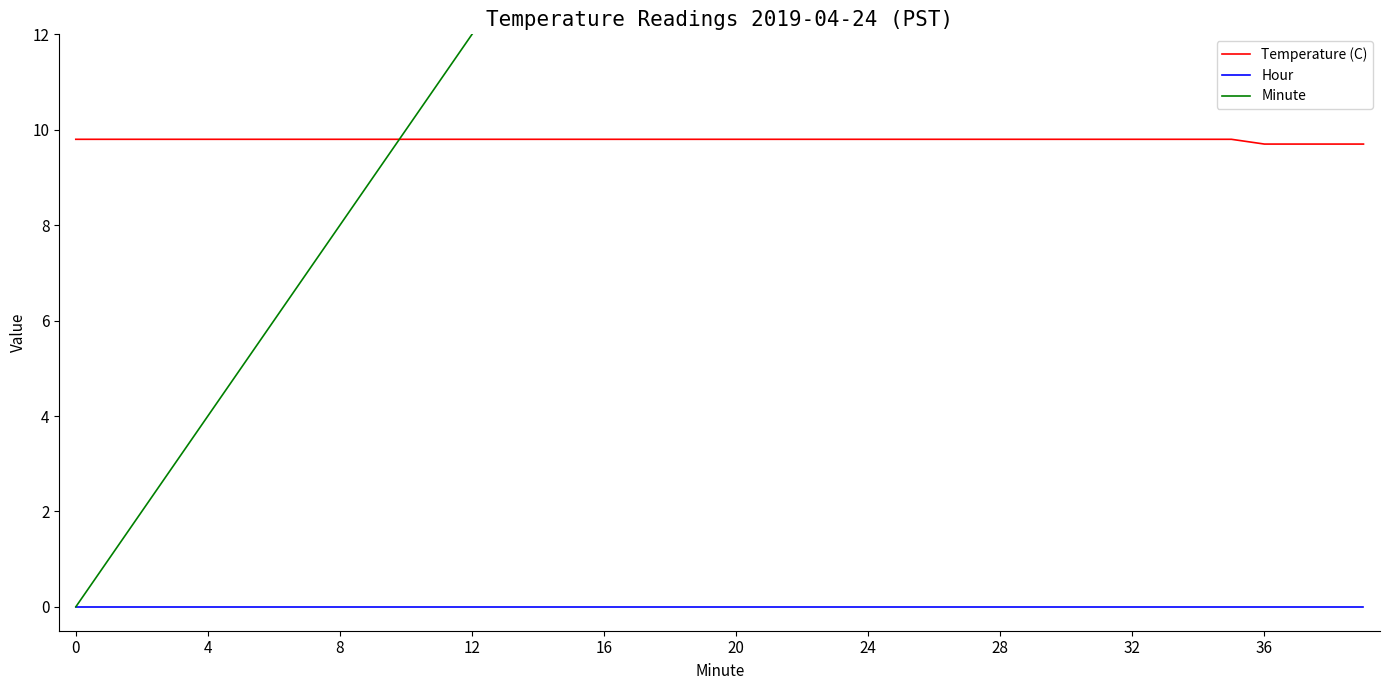

Which series has the largest total across all categories?

Minute